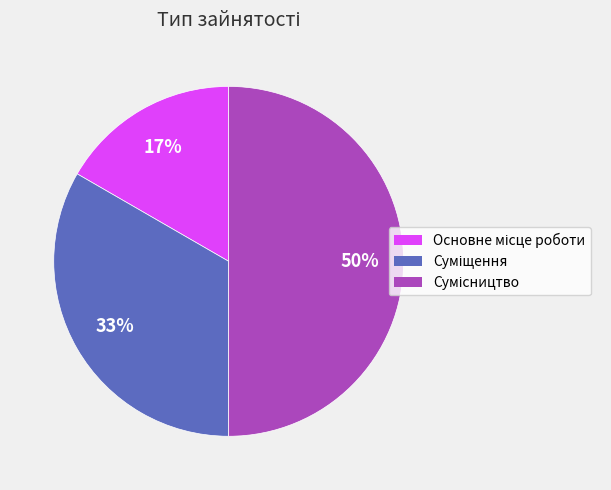

To the nearest percent, what is the average slice percentage?

33%